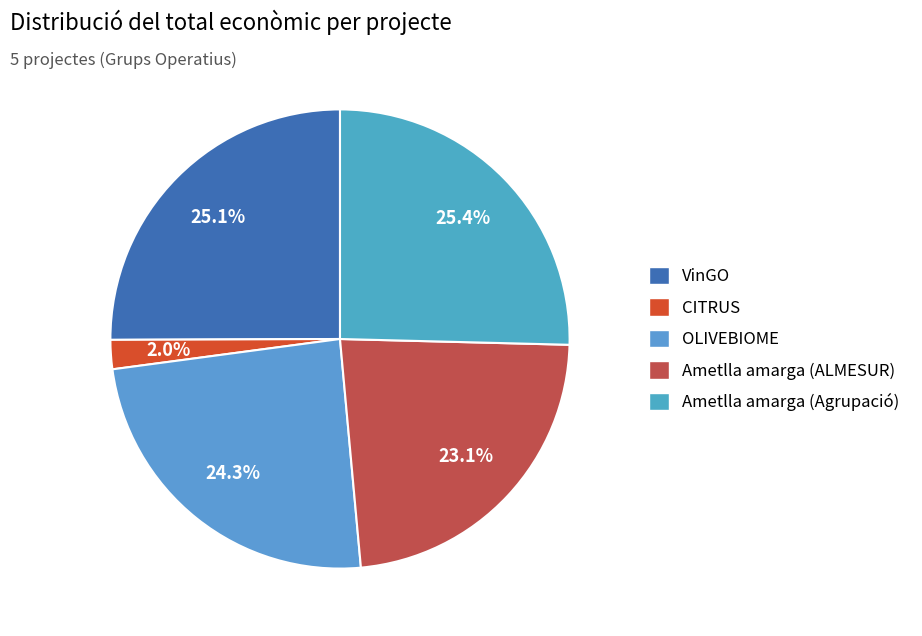

To the nearest percent, what is the combined percentage of VinGO and Ametlla amarga (Agrupació)?

50%